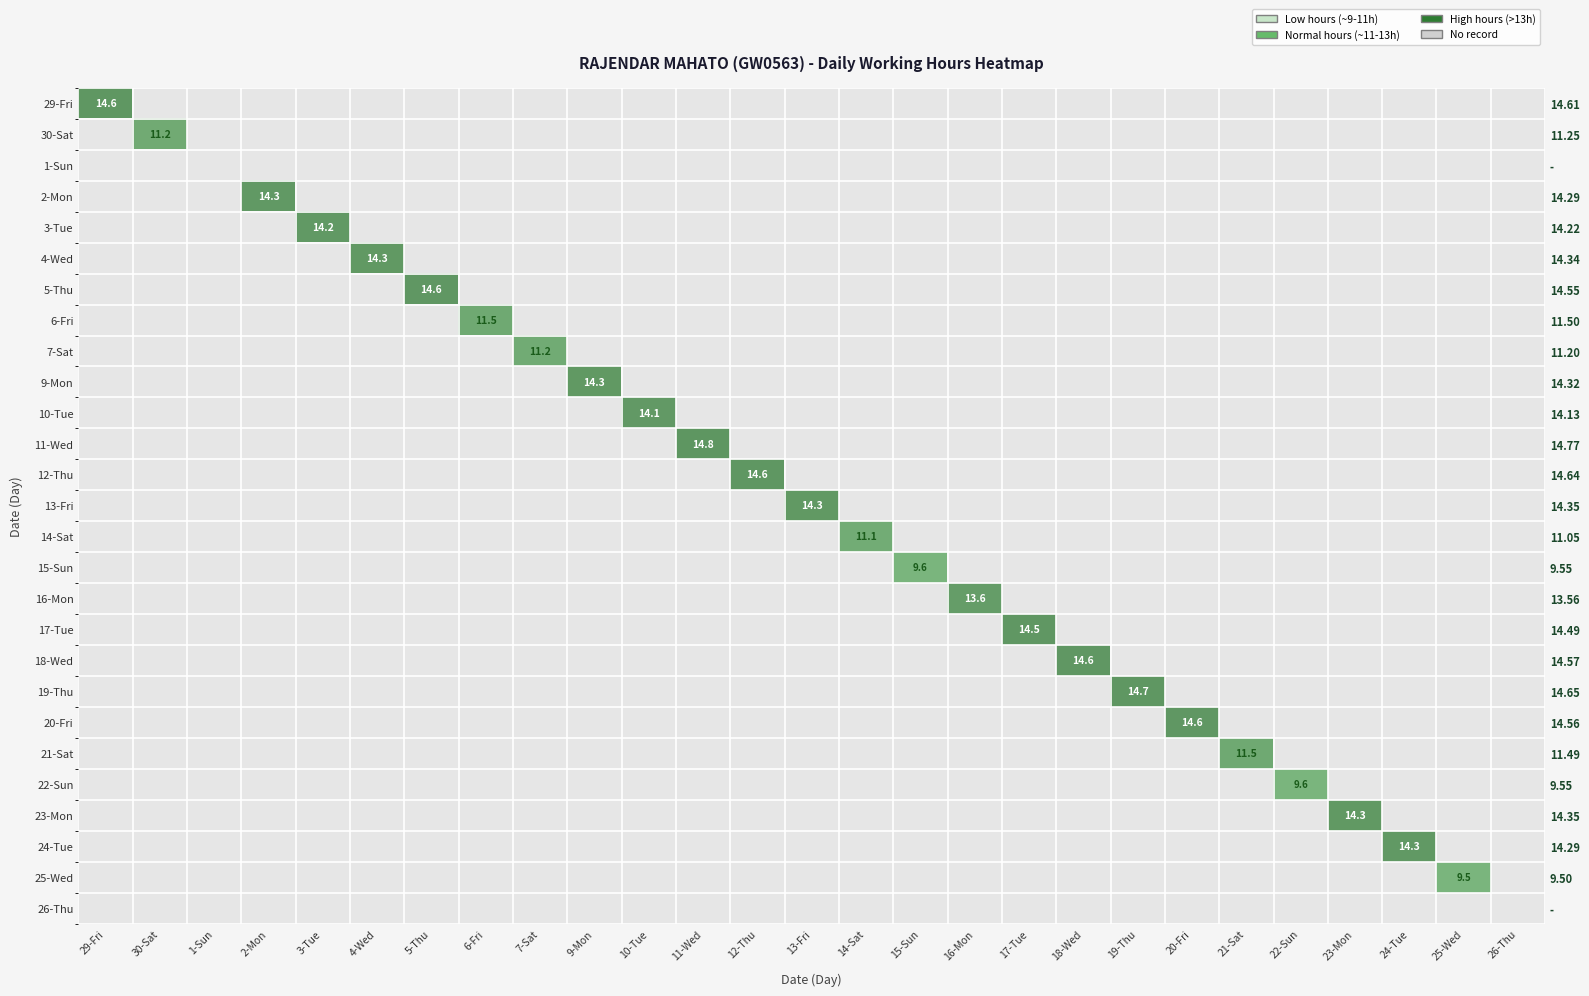

Which series has the widest spread of values?

11-Wed